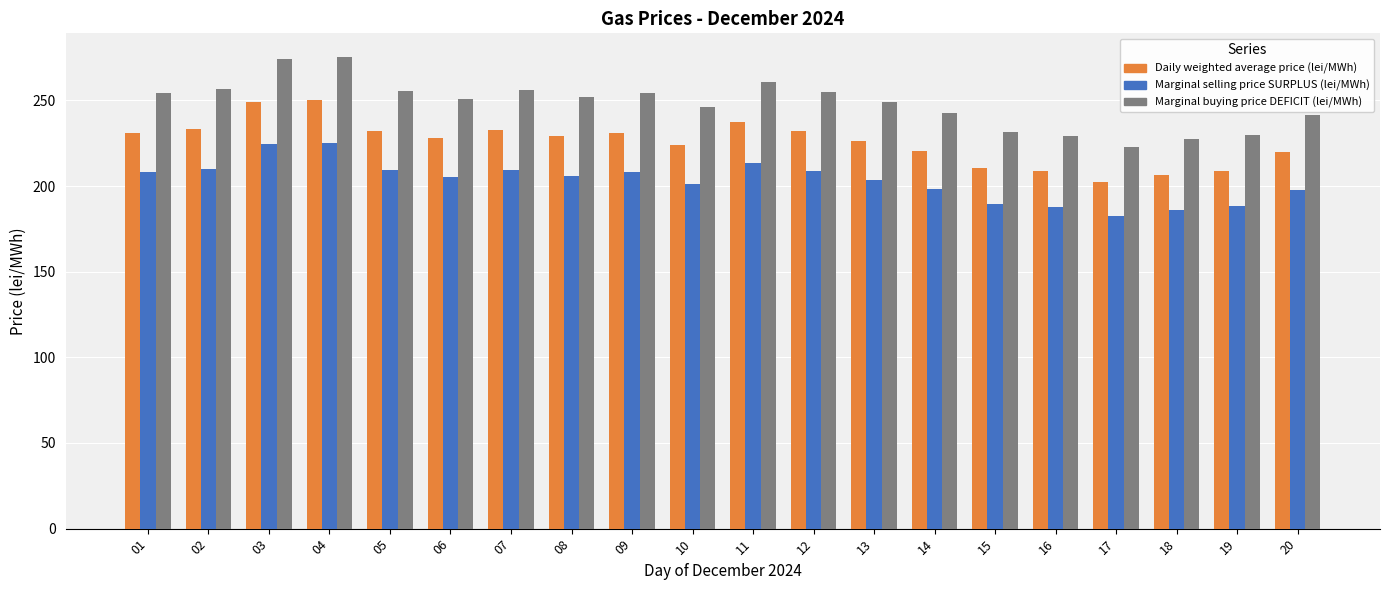

What value does the Marginal selling price SURPLUS (lei/MWh) series have at 06?

205.1